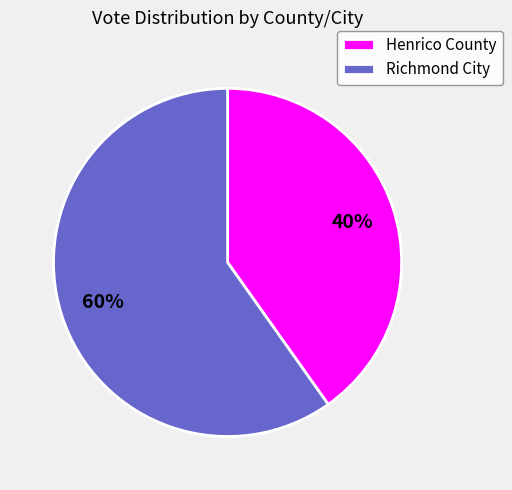

How many slices are in this pie chart?

2